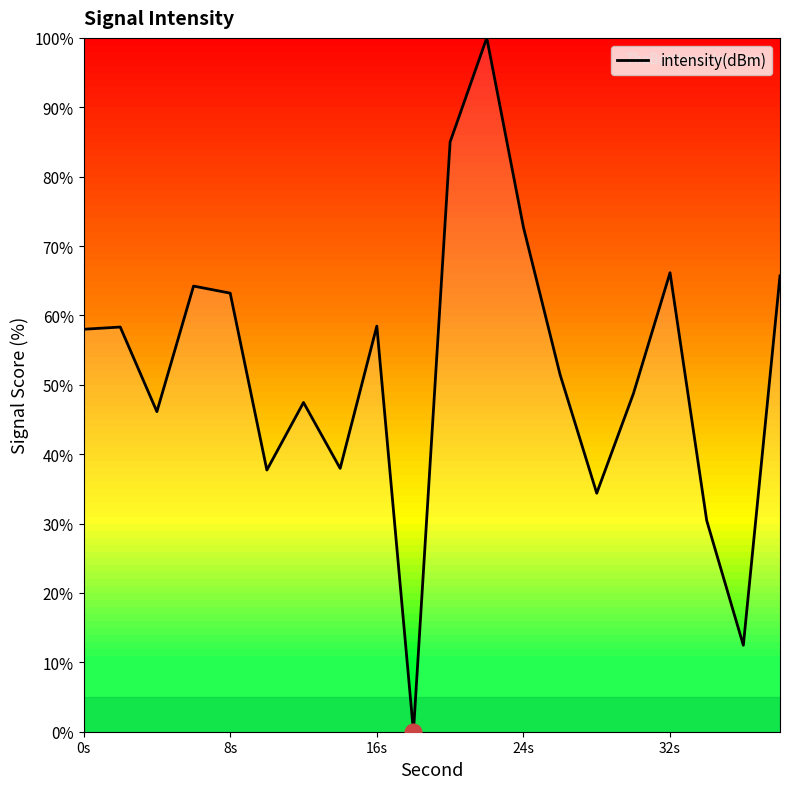

True or false: there are more than 2 points higher than both neighbors.

True